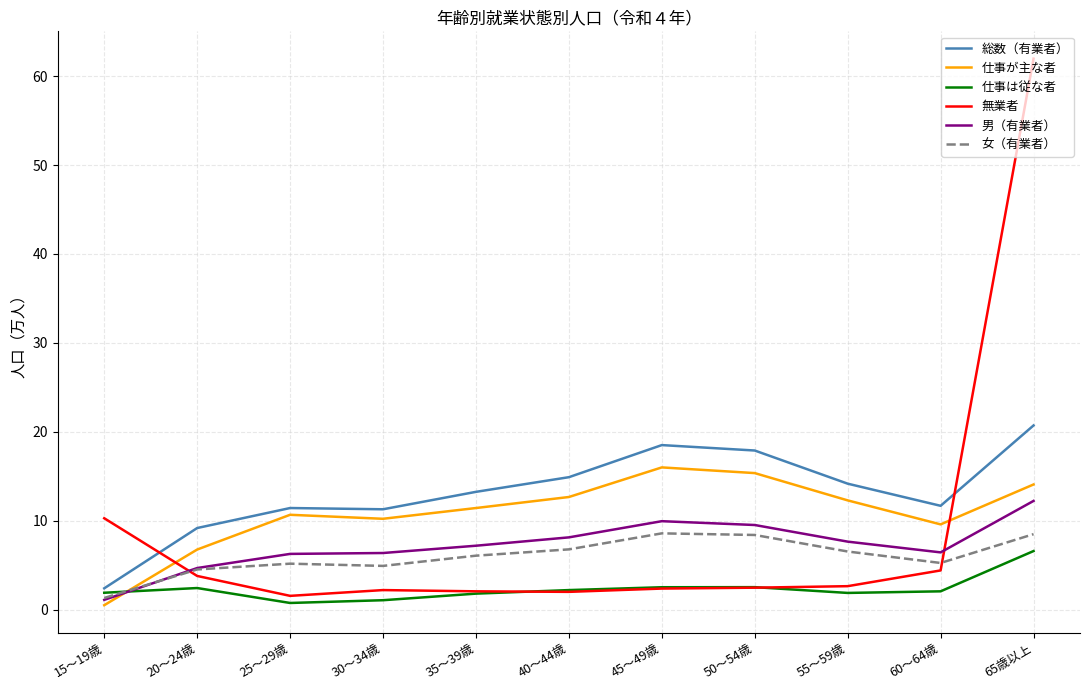

What are all the series names shown in the legend?

総数（有業者）, 仕事が主な者, 仕事は従な者, 無業者, 男（有業者）, 女（有業者）